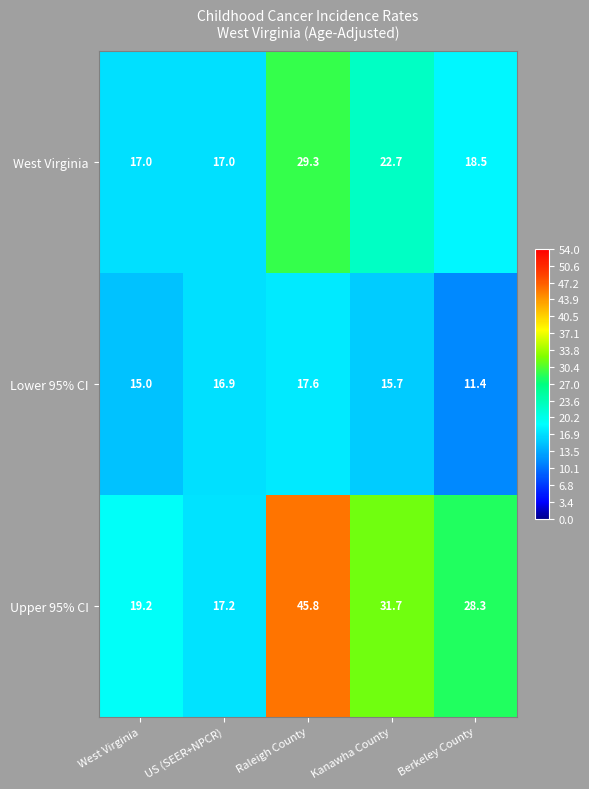

List the series in order of their overall mean, highest first.

Upper 95% CI, West Virginia, Lower 95% CI